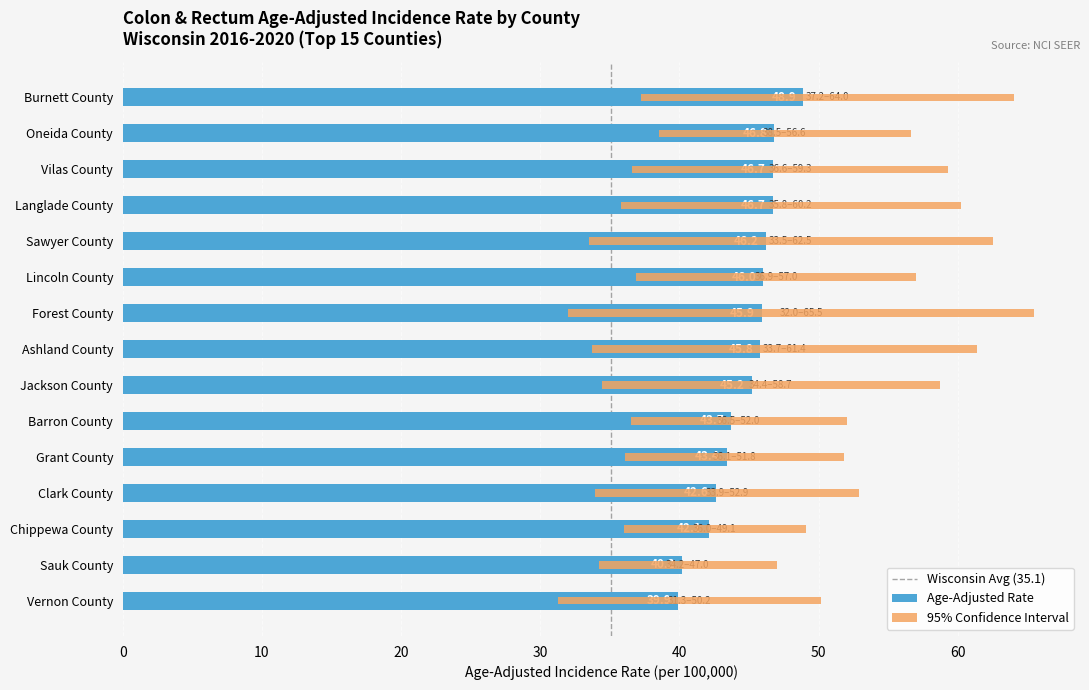

Does the chart contain any negative values?

No